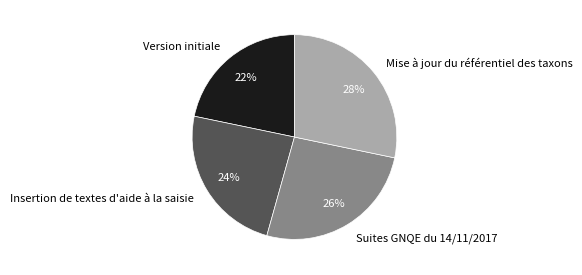

Does Mise à jour du référentiel des taxons account for over 50% of the chart?

No